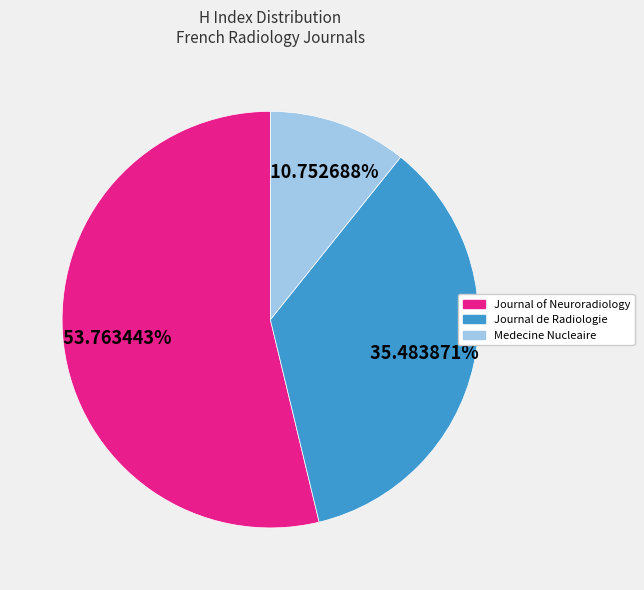

To the nearest percent, what percentage of the pie is Journal of Neuroradiology?

54%